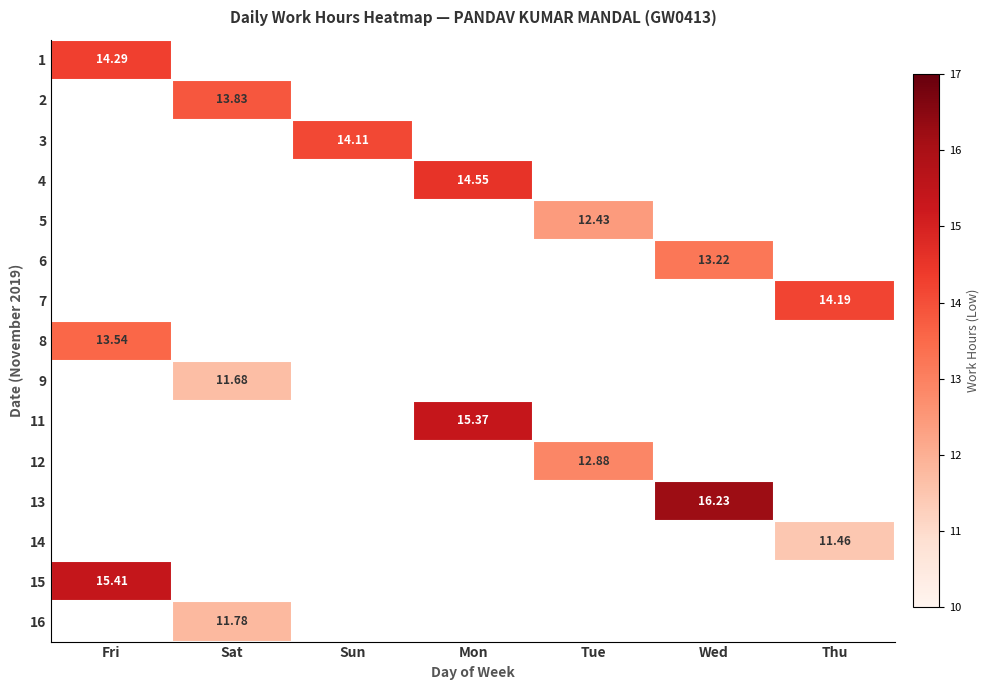

How many positive values does the 3 series have?

1